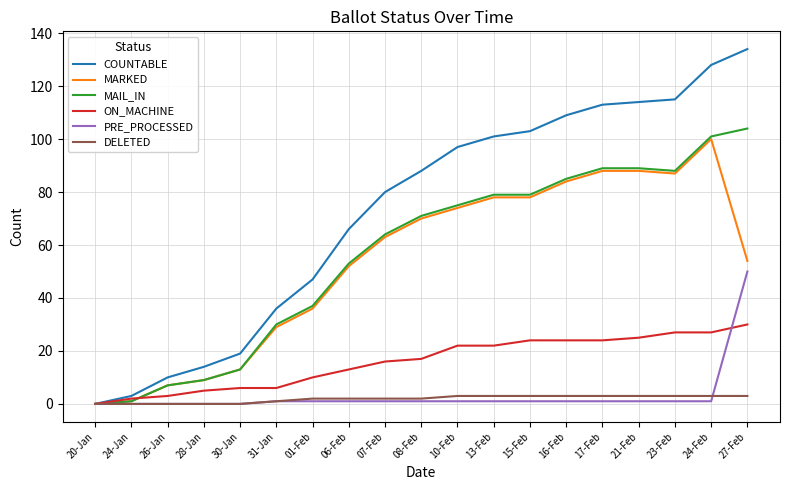

Is the value of DELETED at 15-Feb greater than the value of ON_MACHINE at 21-Feb?

No